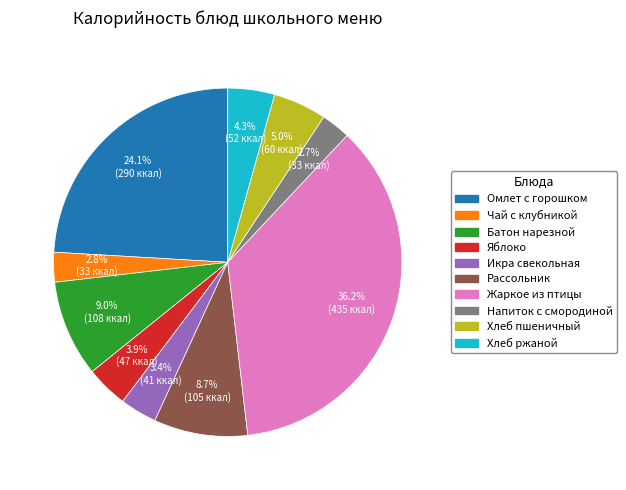

Is there any slice that represents more than half of the pie?

No